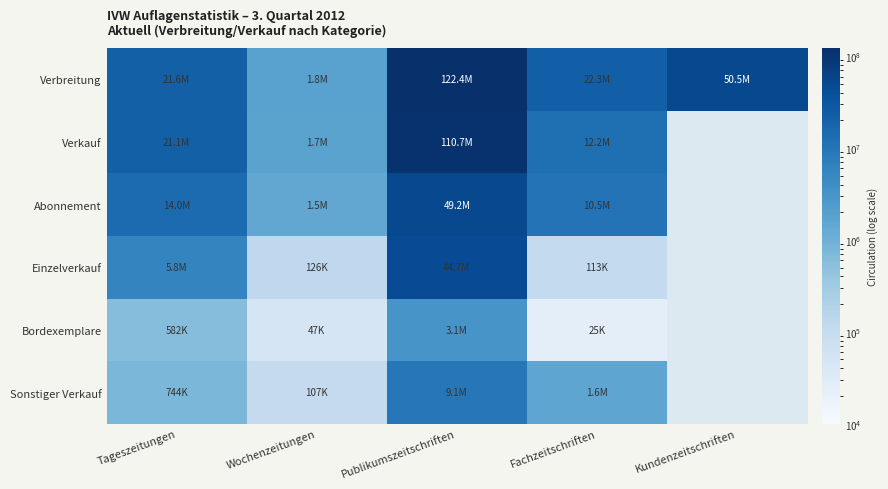

Between Wochenzeitungen and Publikumszeitschriften, which series saw the biggest shift?

Verbreitung